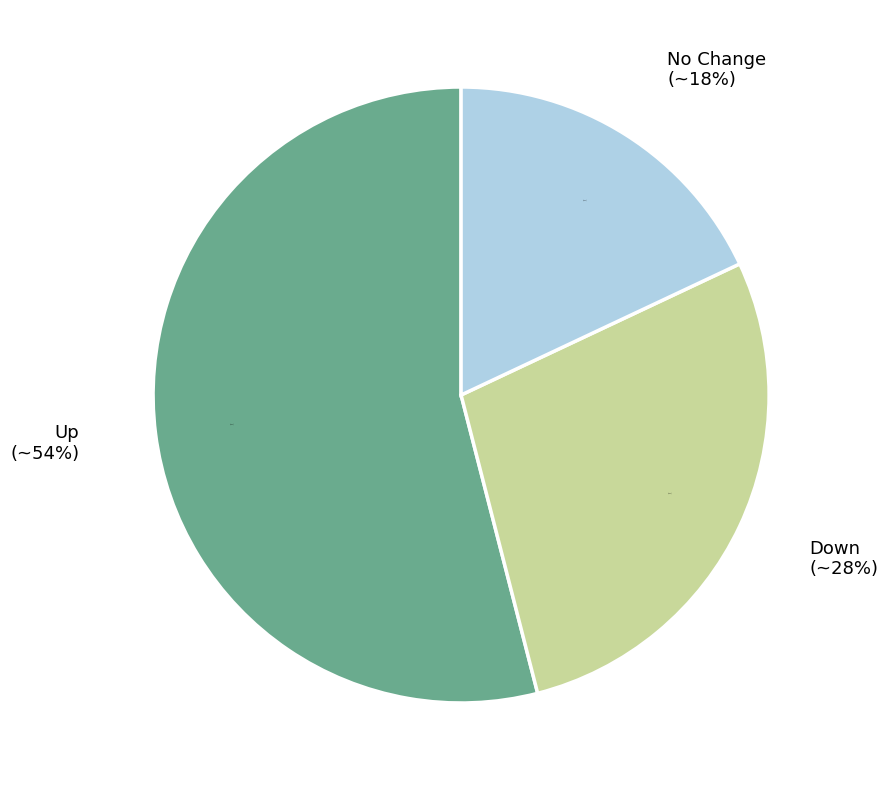

Which category accounts for the majority?

up